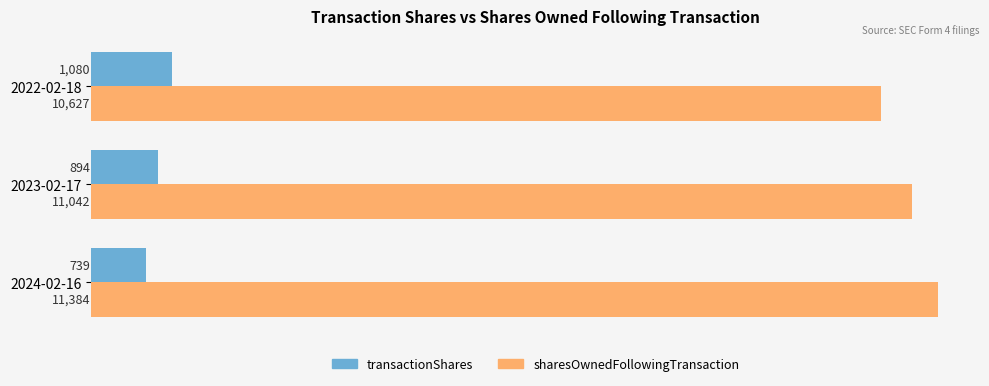

Count the transactionShares values in the range 739 to 1080.

3